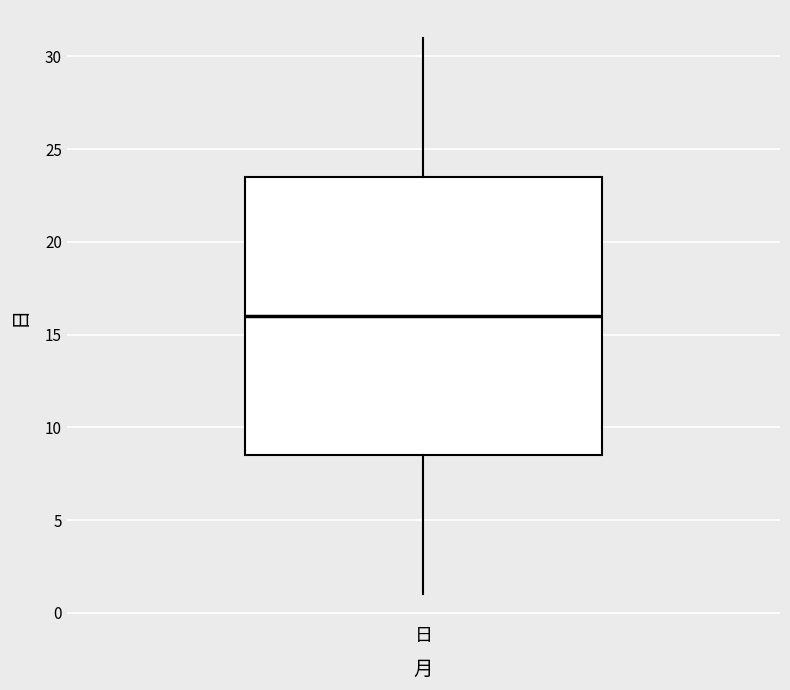

Transcribe this box plot: give where the median line is, the range the box spans, and where the two whiskers end, as read against the y-axis. The values are not printed on the chart, so give them approximately, as read against the axis.

median 16.0, box 8.5 to 23.5, whiskers 1.0 to 31.0